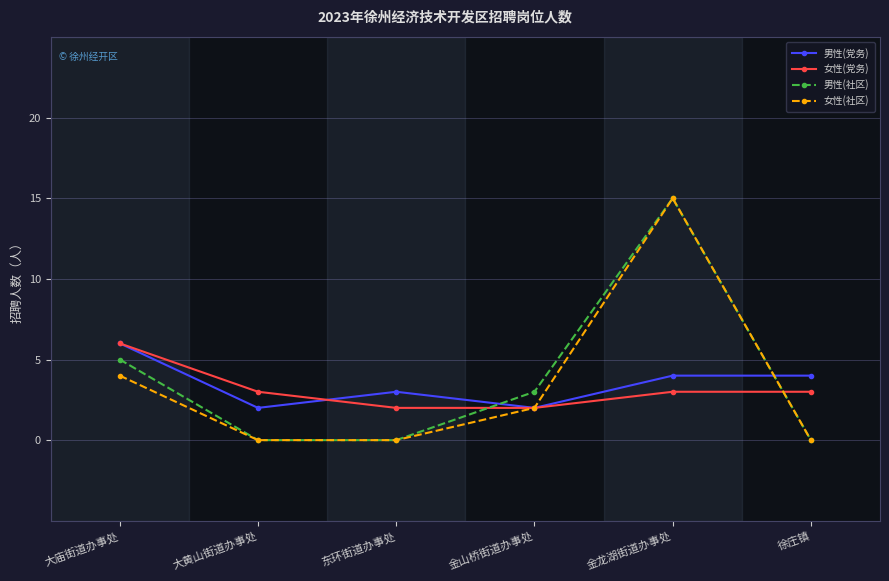

At which label is 女性(社区) closest to 7?

大庙街道办事处